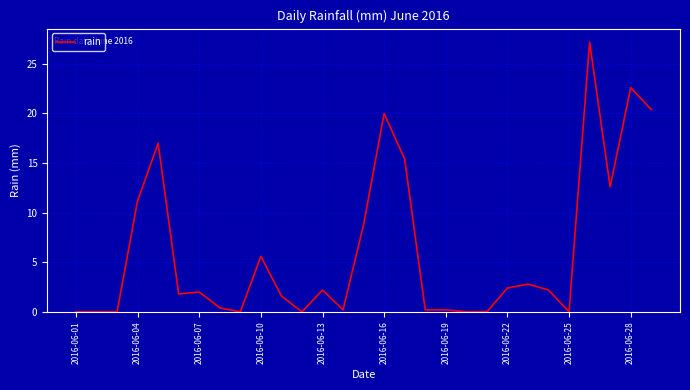

What is the maximum value shown in the chart?

27.2